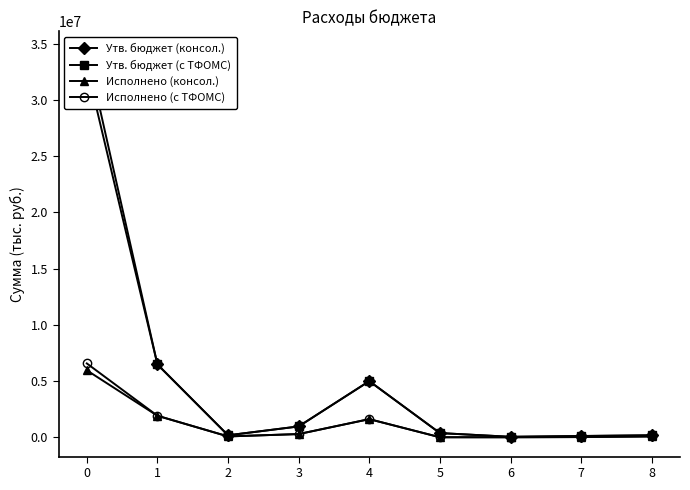

How many interior local valleys does the Исполнено (с ТФОМС) series have?

1